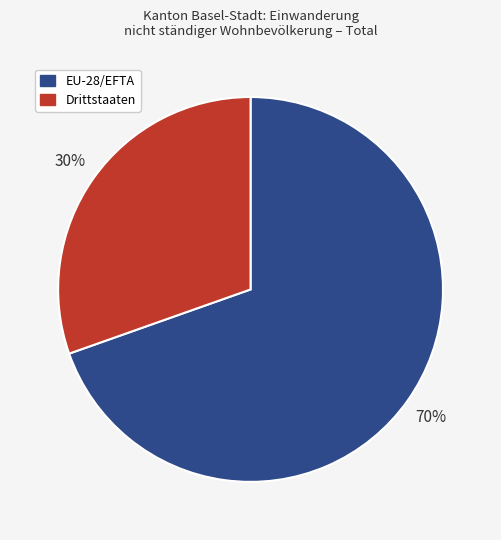

Which category accounts for the majority?

EU-28/EFTA